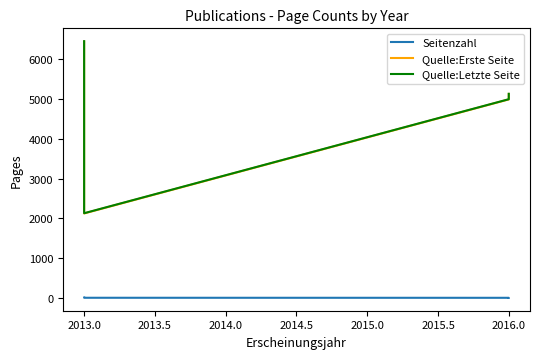

True or false: Quelle:Letzte Seite and Quelle:Erste Seite cross at least once.

False